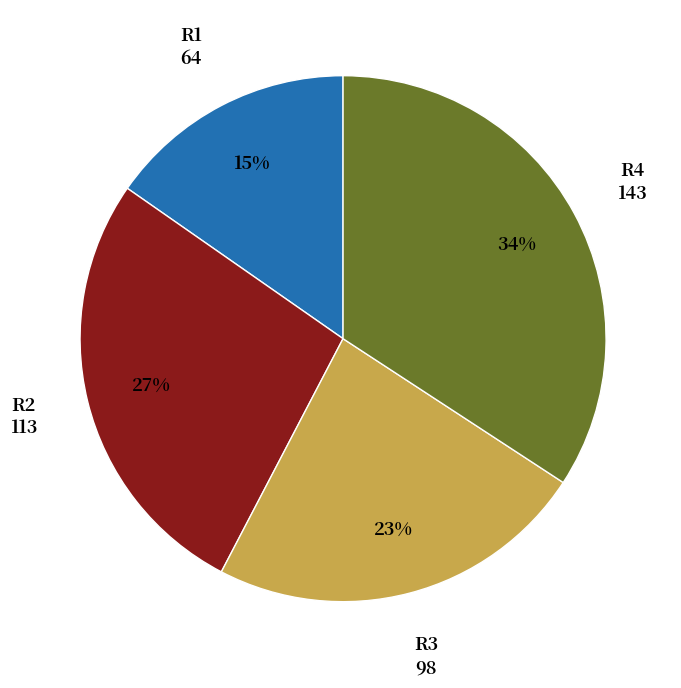

To the nearest percent, what is the difference between the largest and smallest slice percentages?

19%